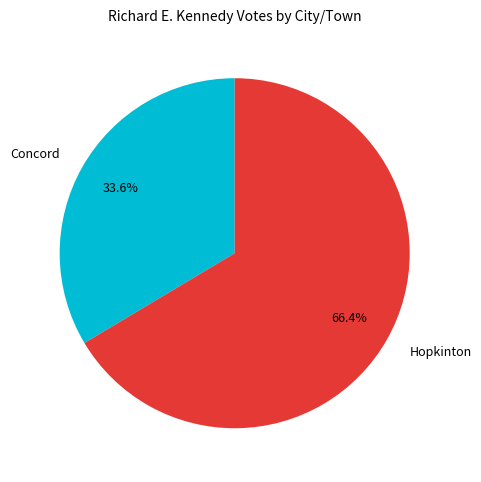

To the nearest percent, what is the average slice percentage?

50%